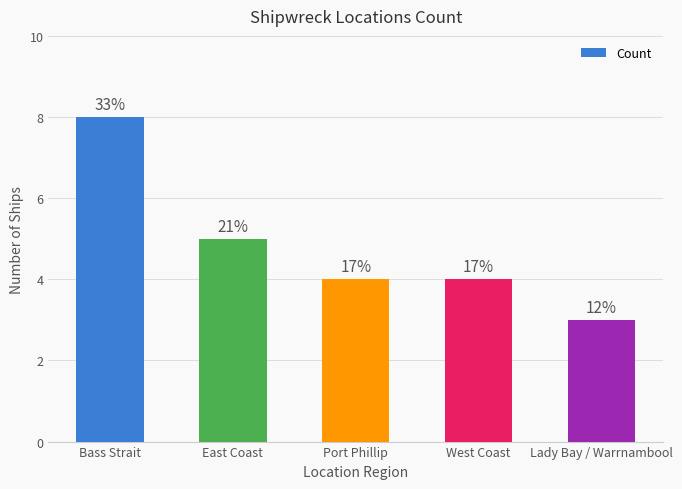

How many bars are there in total?

5